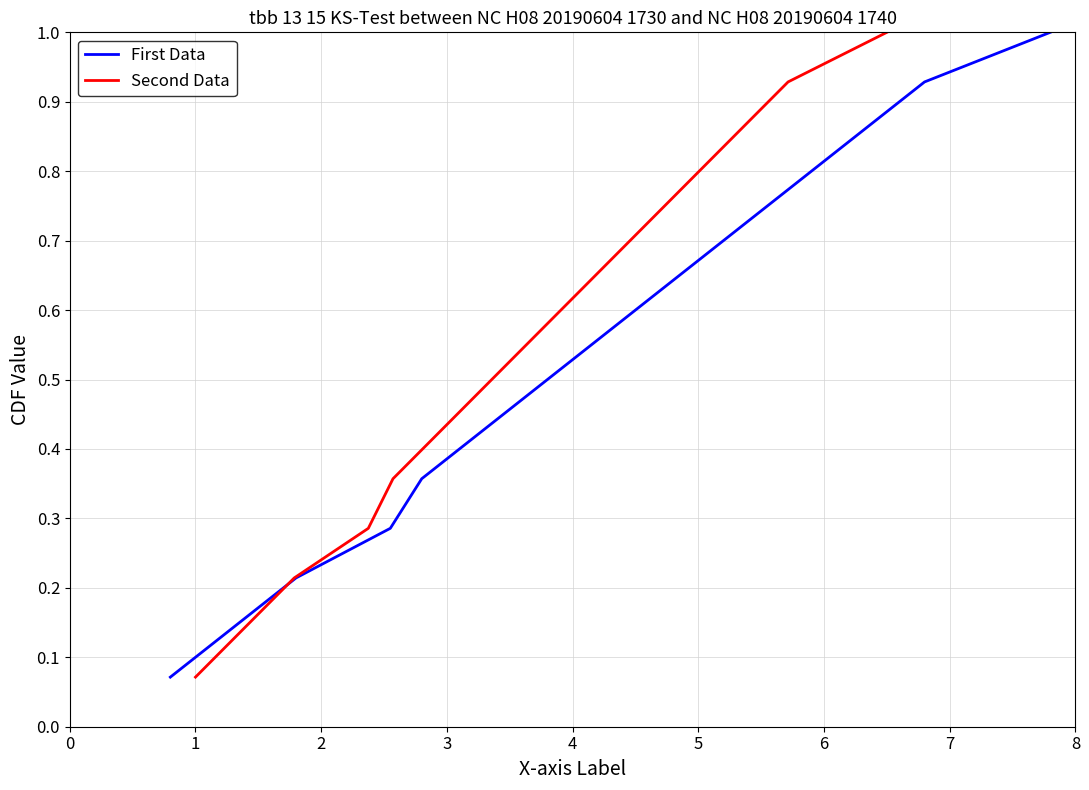

Which series has the widest spread of values?

First Data